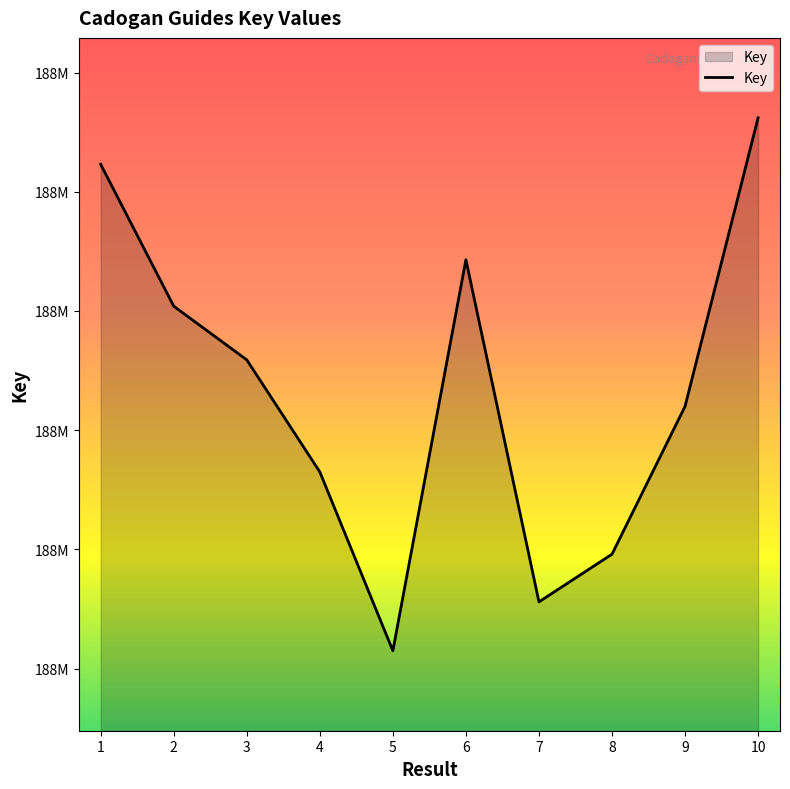

Is this an area chart (filled region under the line)?

Yes